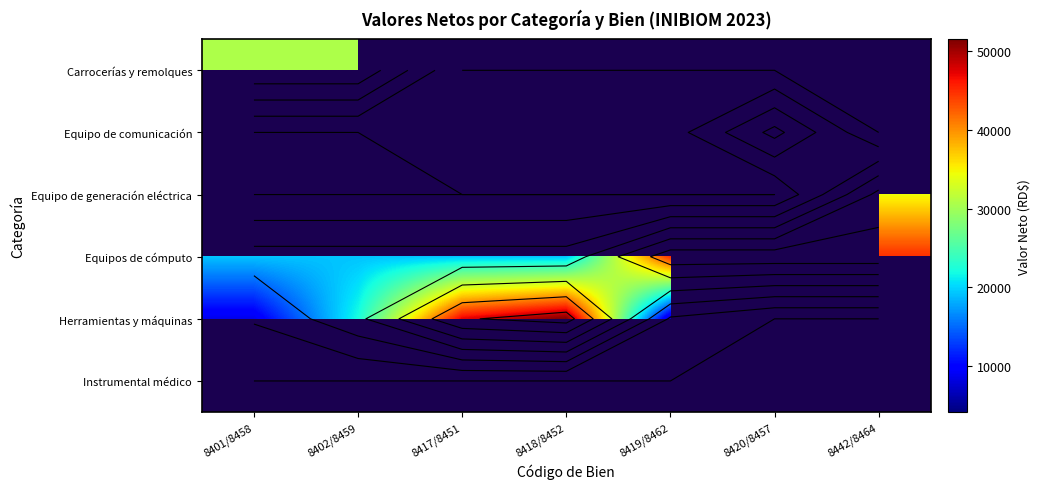

At which category does the chart reach its peak across all series?

8418/8452